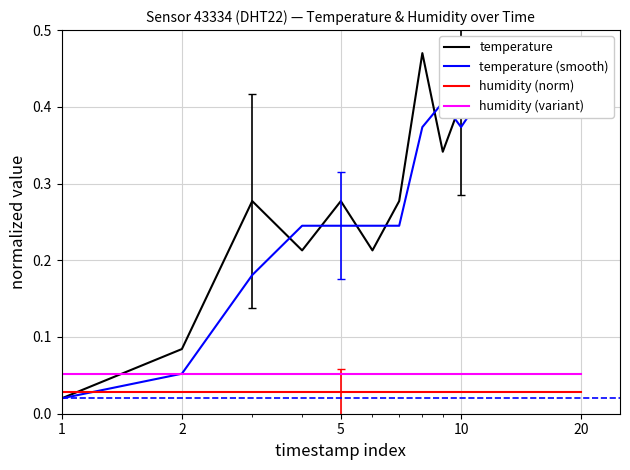

How many categories are shown in the chart?

20